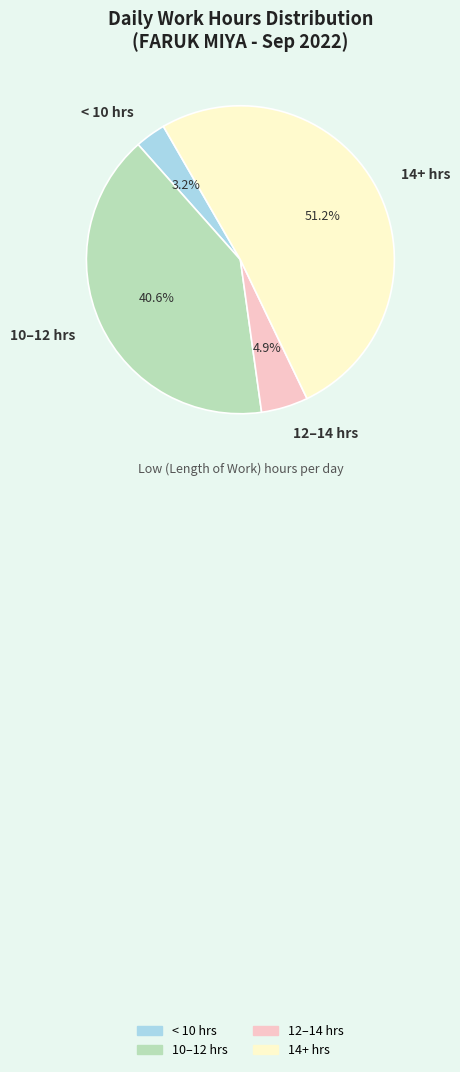

Which category has the biggest portion of the pie?

14+ hrs